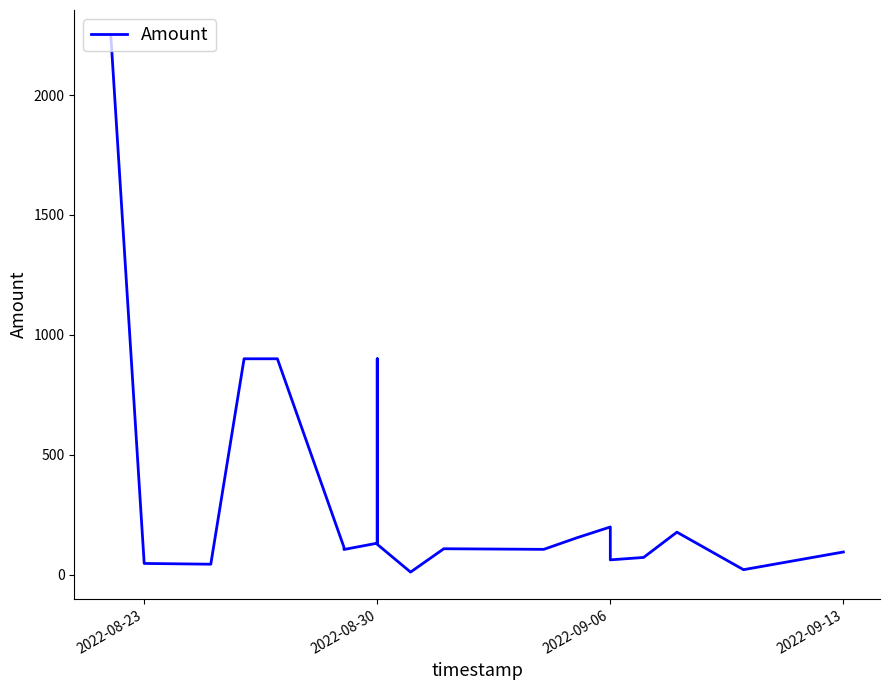

Reading left to right, what are all the values shown in this chart?

2243.2	46.3	43.1	900.0	900.0	113.8	104.5	130.8	900.0	126.1	10.2	107.6	105.0	153.5	198.4	61.2	71.3	176.8	20.3	94.0